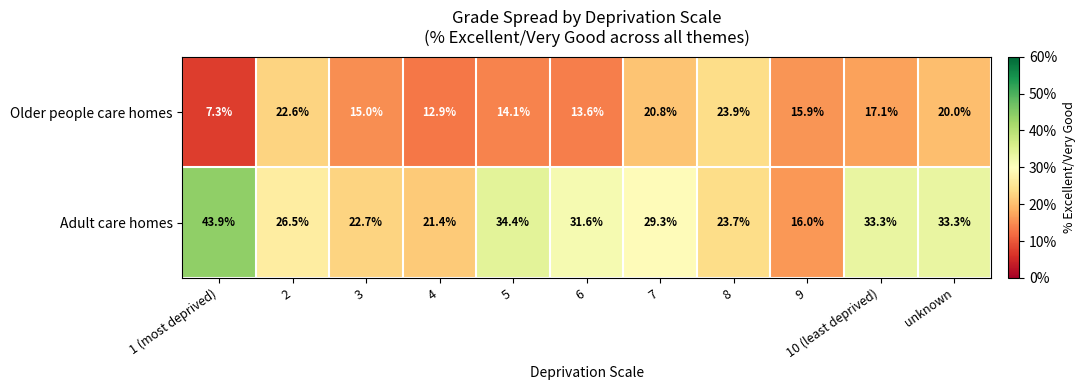

What is the total value across all series at 2?

49.1